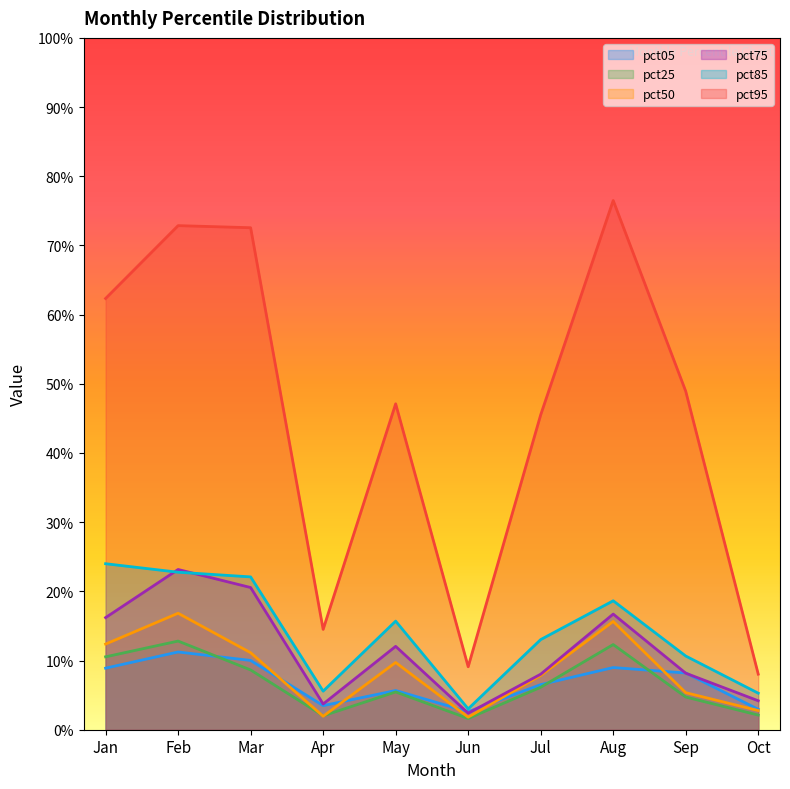

How many pct25 values are between 0 and 1?

10